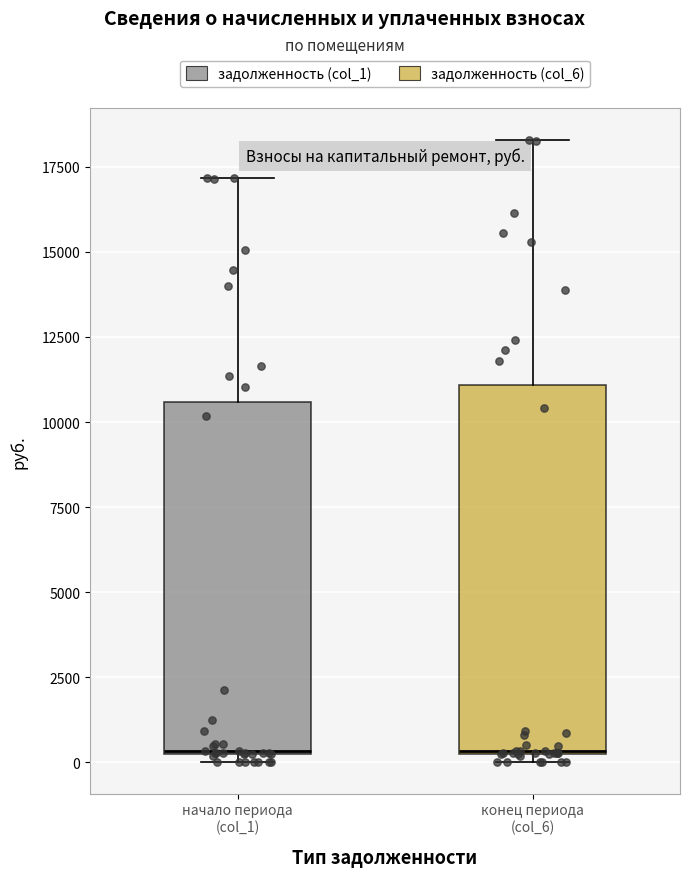

Reading left to right, read every box against the y-axis: the position of its median line, the range the box covers, and the ends of its whiskers. The values are not printed on the chart, so give them approximately, as read against the axis.

начало периода (col_1): median 500, box 0 to 10500, whiskers 0 (just below the box's lower edge) to 17000
конец периода (col_6): median 500, box 0 to 11000, whiskers 0 (just below the box's lower edge) to 18500